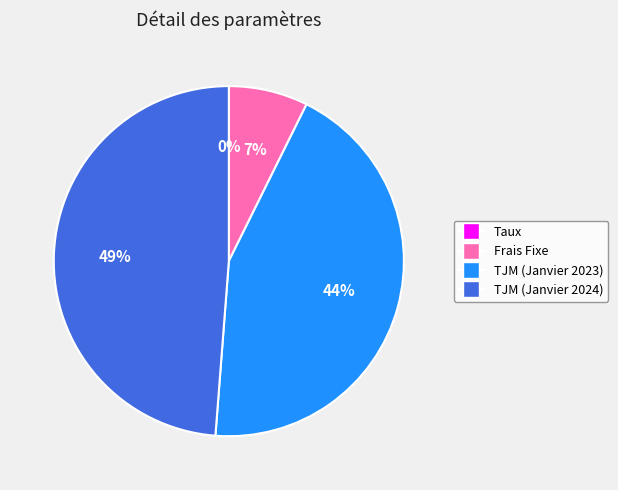

Does TJM (Janvier 2023) represent more than half of the total?

No